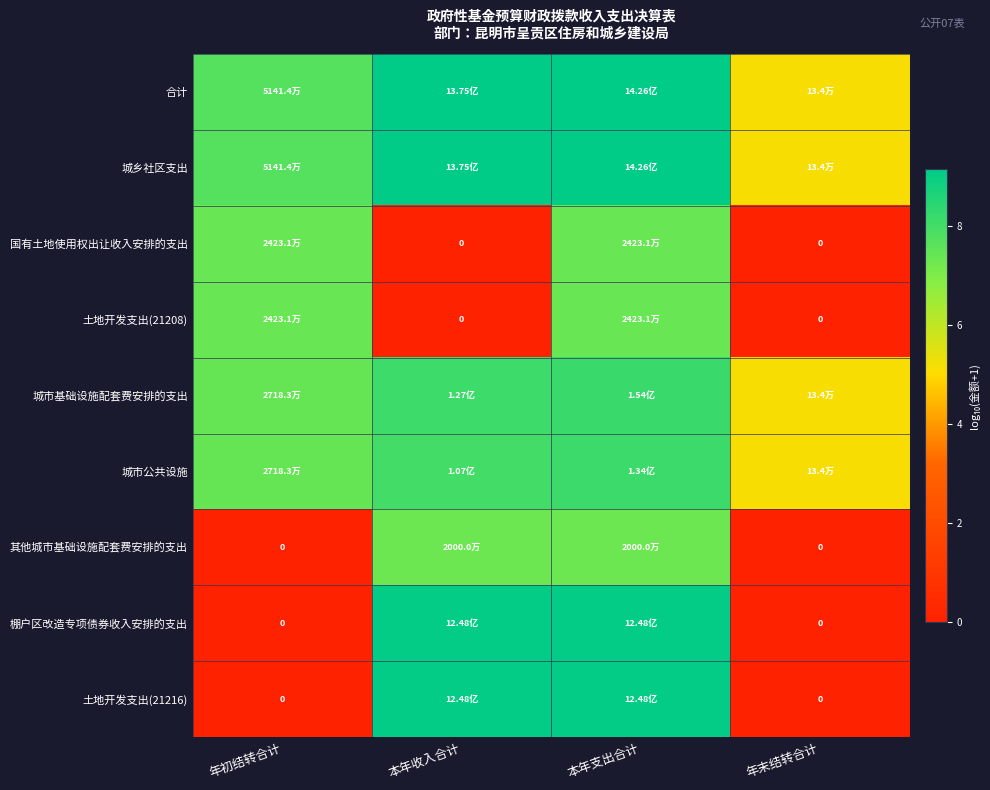

What is the difference between the highest and lowest values at 年末结转合计?

5.1